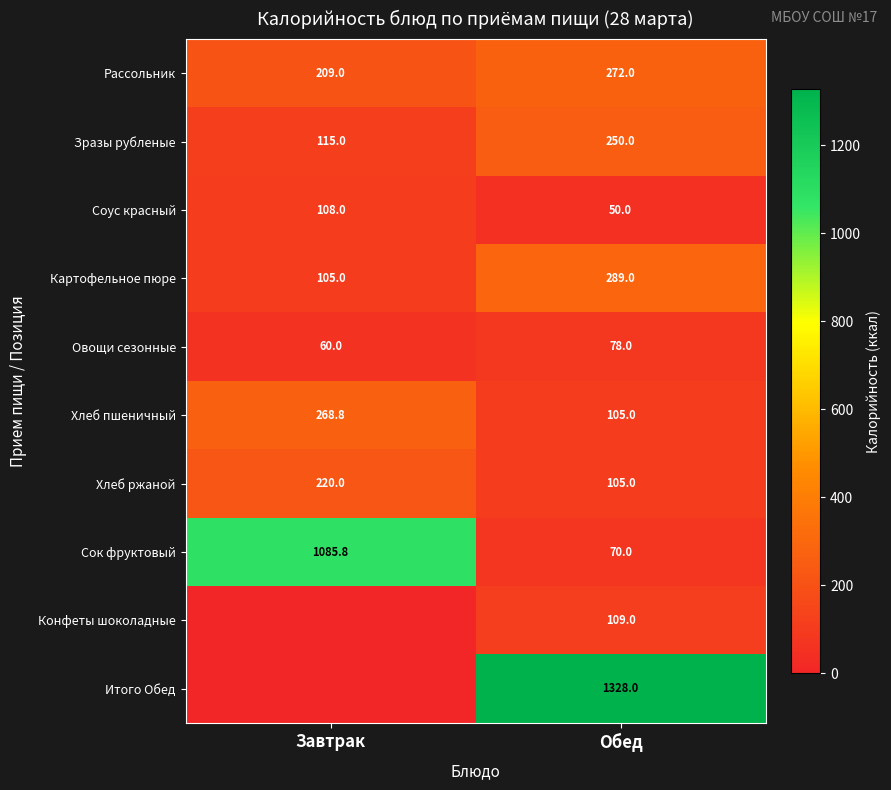

True or false: Итого Обед has a value of 2241.9 at Обед.

False